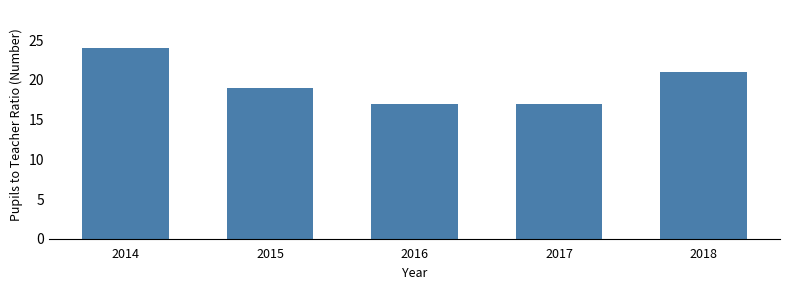

Count the number of categories in the chart.

5